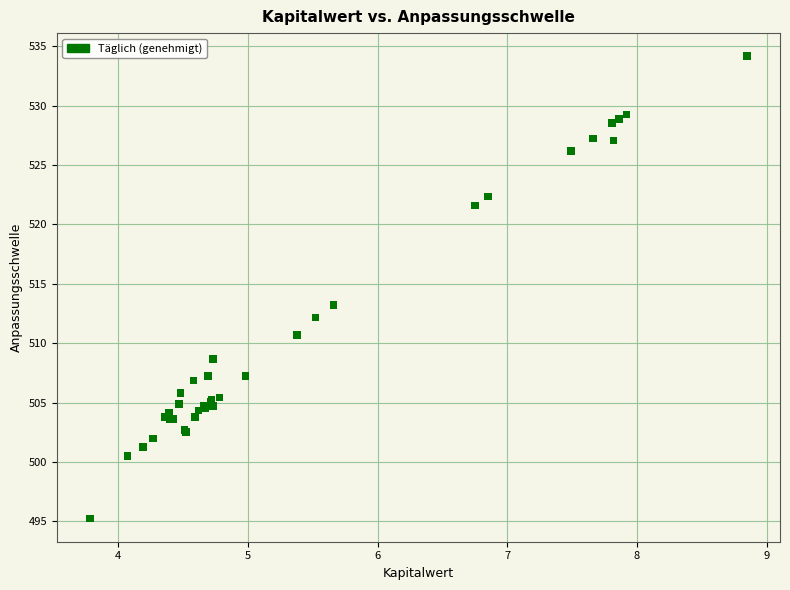

What Y value in the scatter plot is closest to 514?

513.2